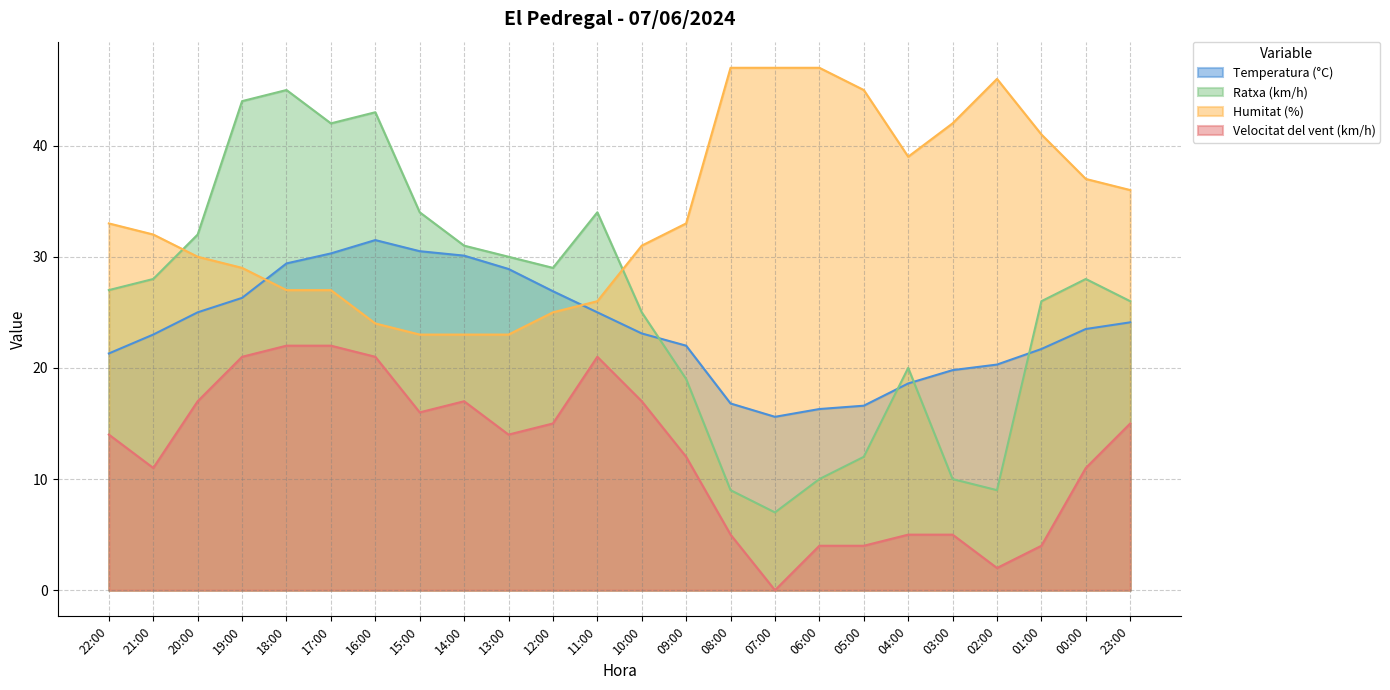

Which label corresponds to the largest value in the chart?

08:00